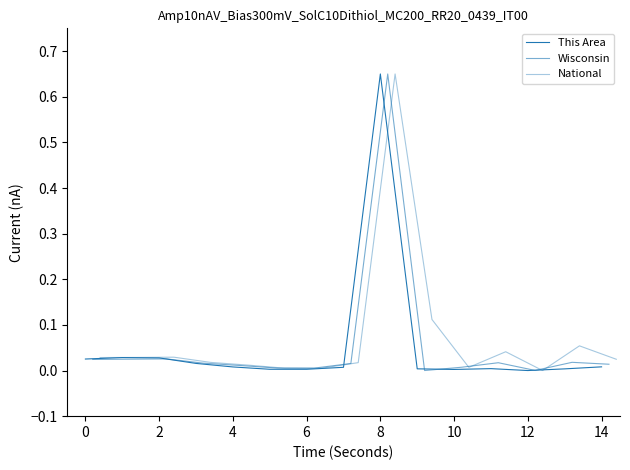

Is this an area chart (filled region under the line)?

No